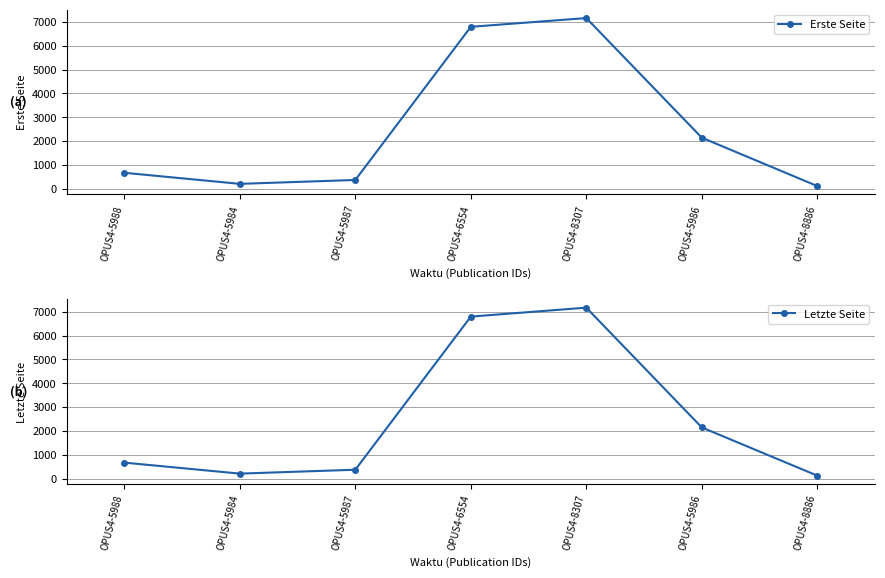

List the series in order of their overall mean, highest first.

Letzte Seite, Erste Seite